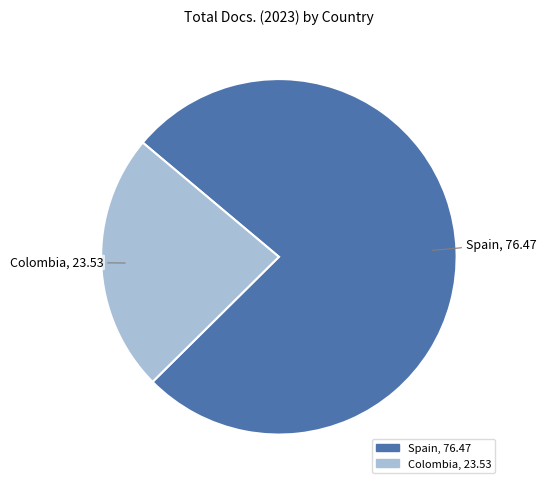

Count the number of slices in the pie.

2